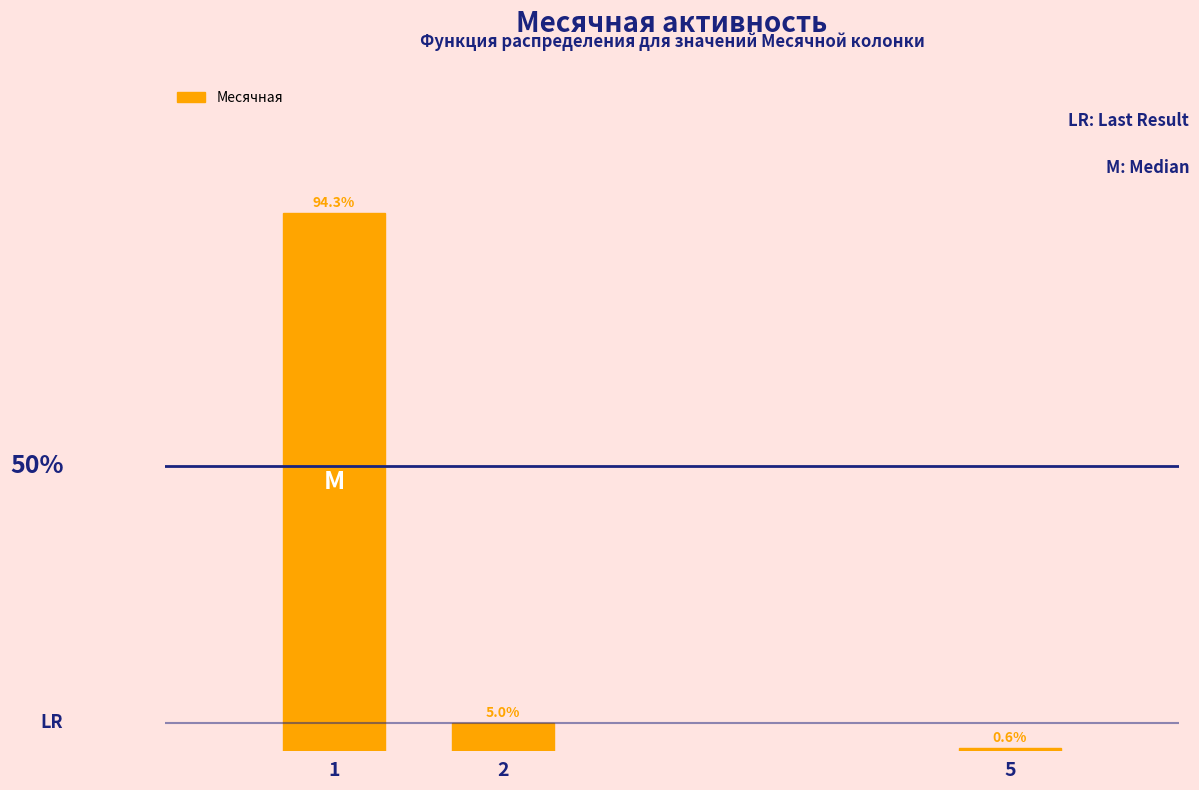

List the labels in order of value, smallest first.

5, 2, 1